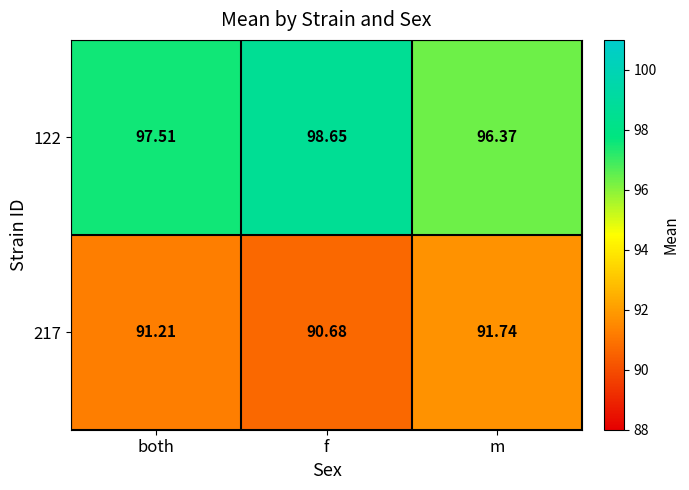

Rank the categories by 217 value from highest to lowest.

m, both, f